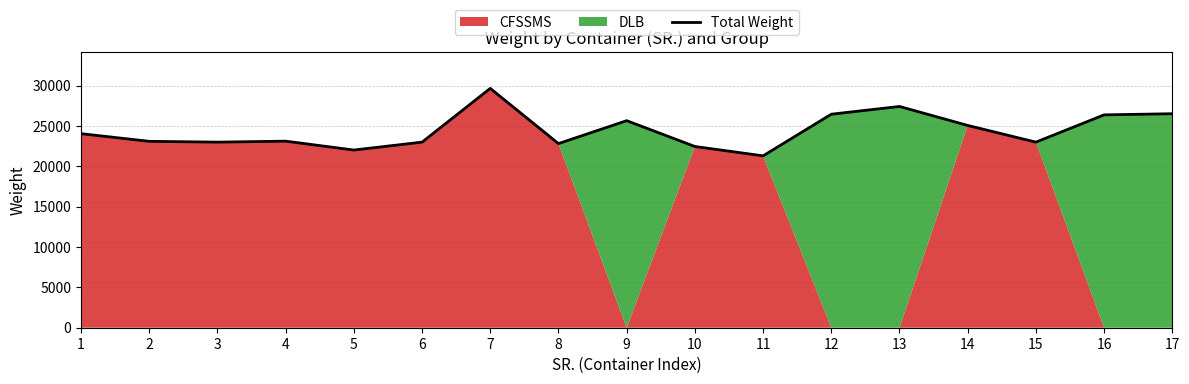

How many lines are shown in the chart?

1